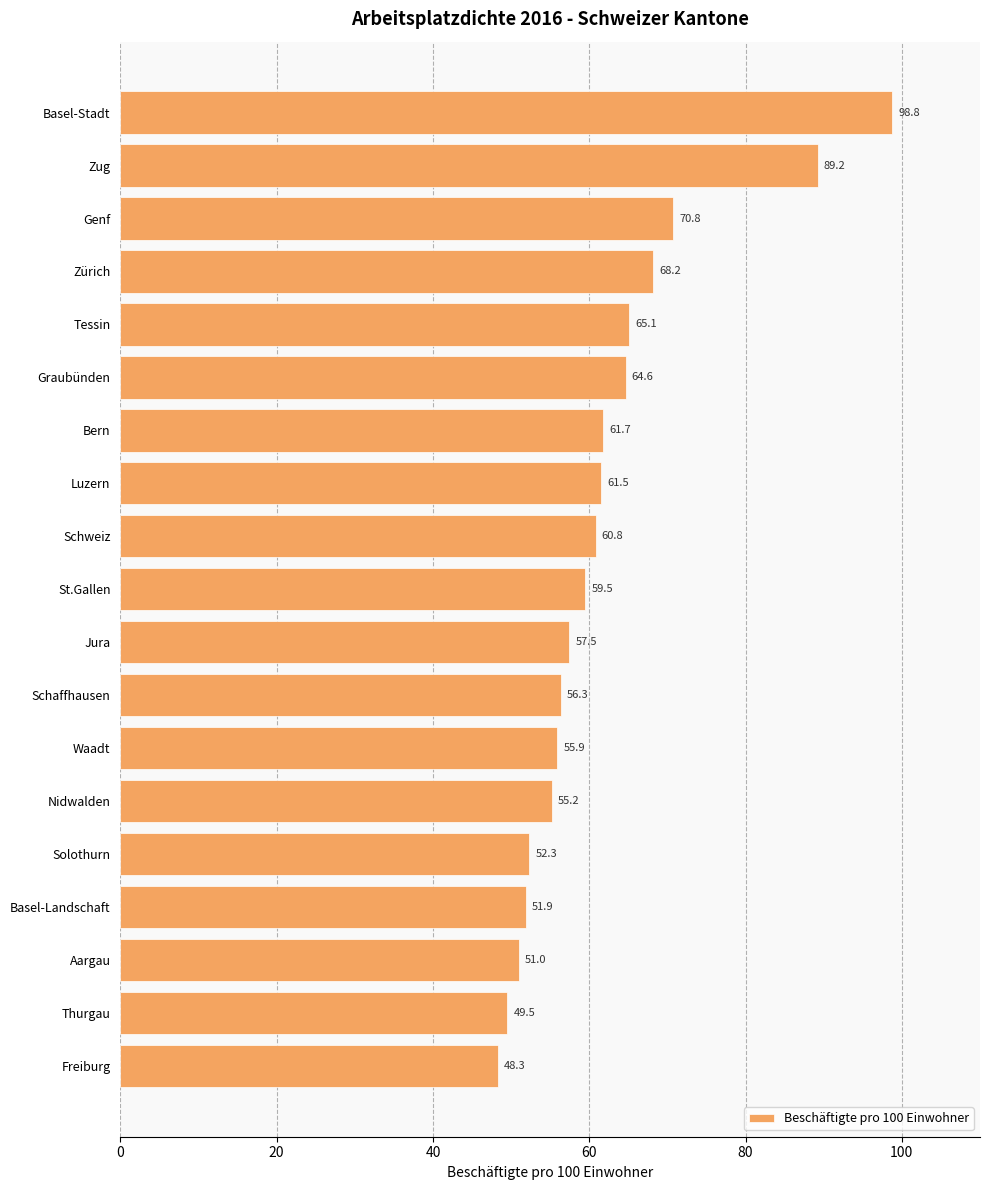

The value at Aargau is 51.0. True or false?

True